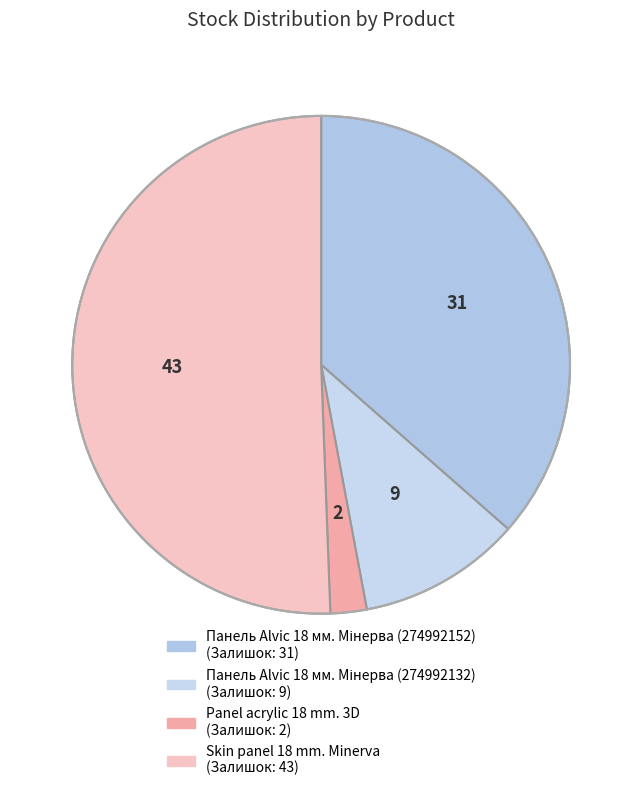

How many slices are in this pie chart?

4